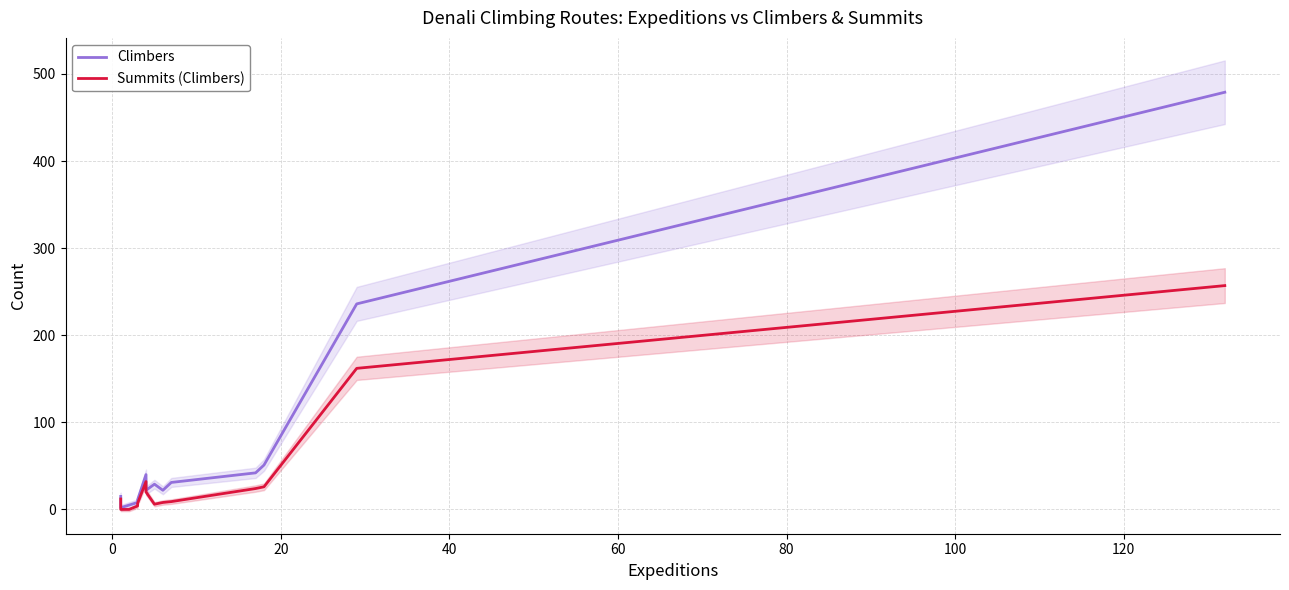

True or false: Climbers and Summits (Climbers) cross at least once.

False